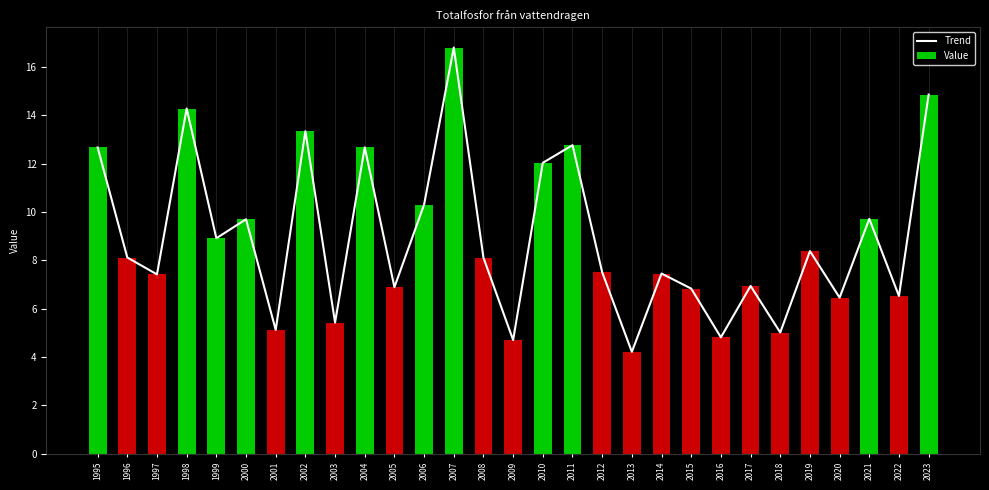

At which label is Value closest to 10?

2021